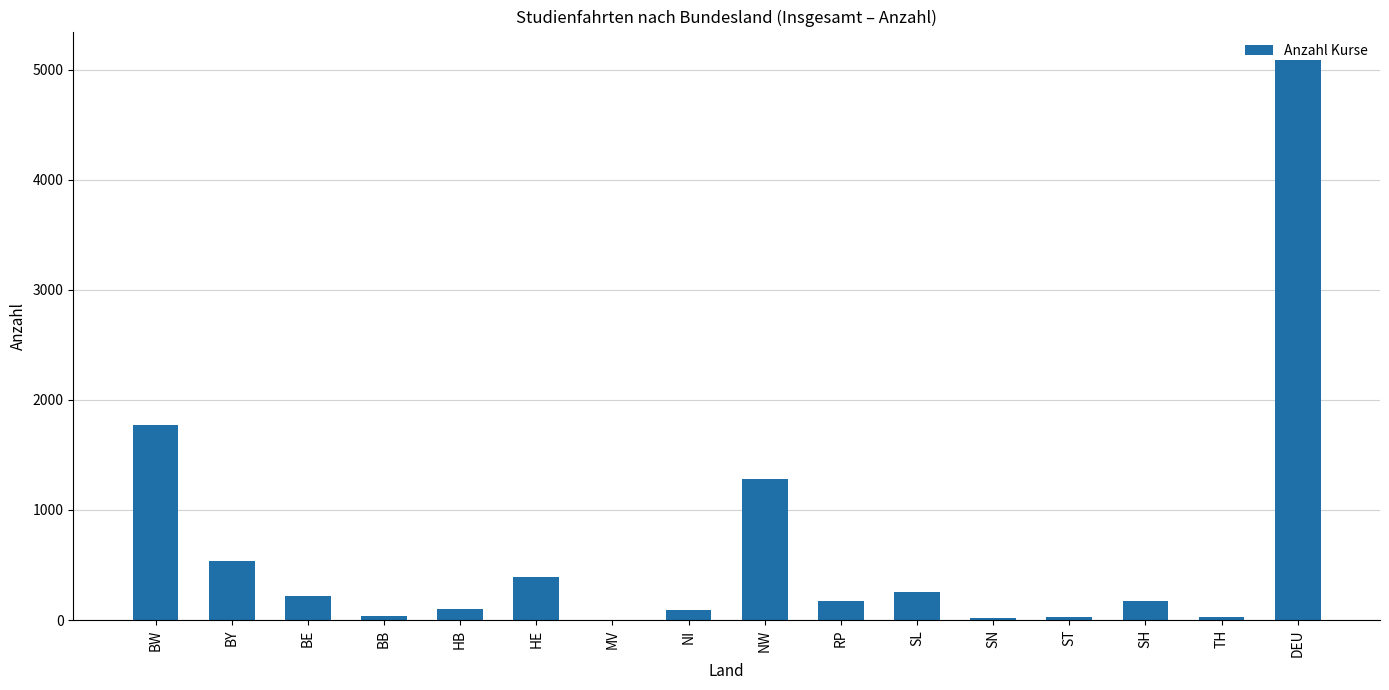

The chart shows a value of 254 at SL. True or false?

True